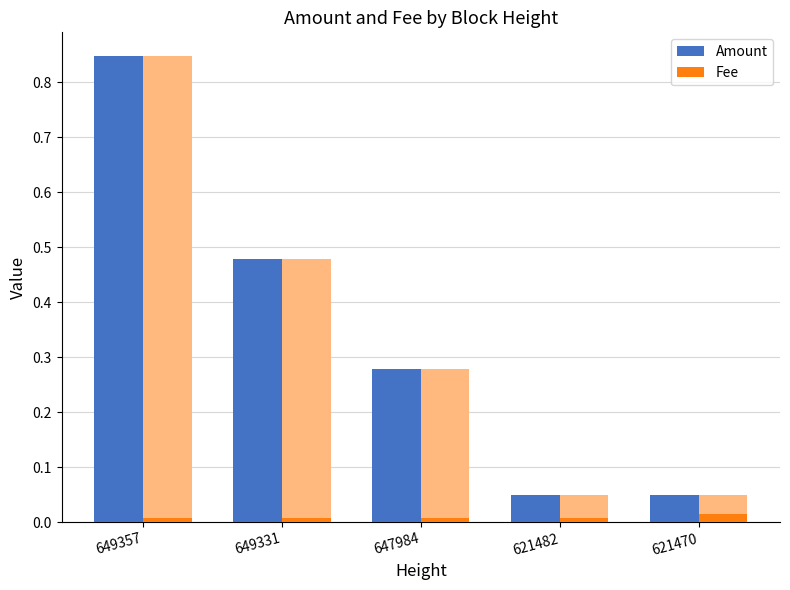

Which label corresponds to the largest value in the chart?

649357